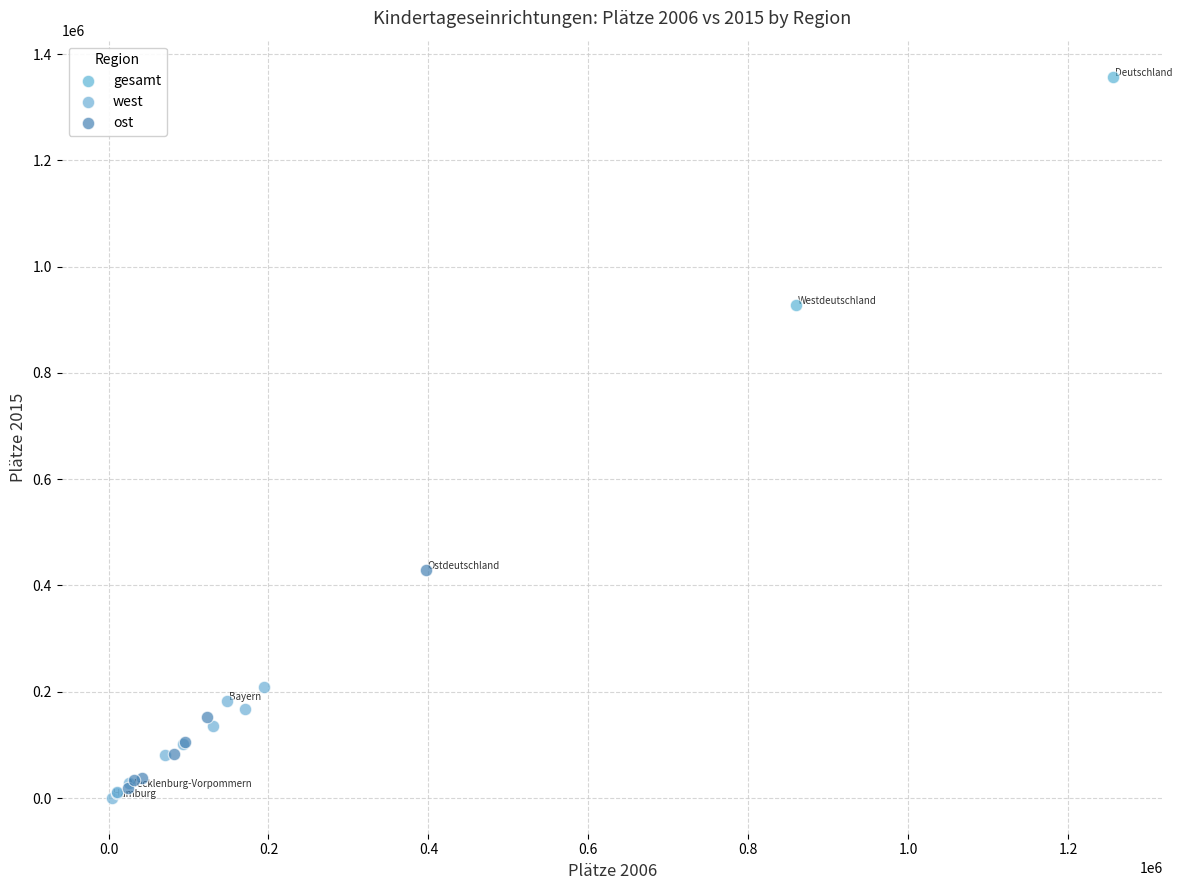

Which series has the widest spread of Y values?

gesamt